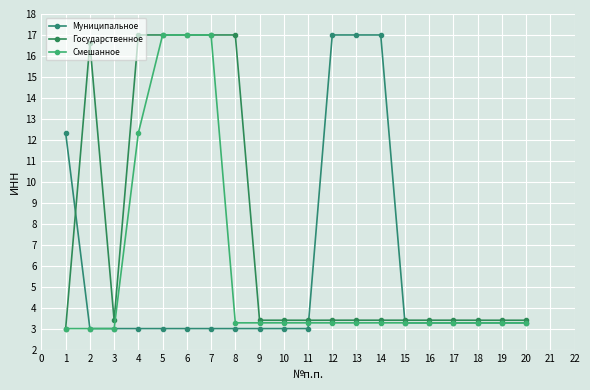

What is the difference between the Государственное values at 10 and 6?

13.6